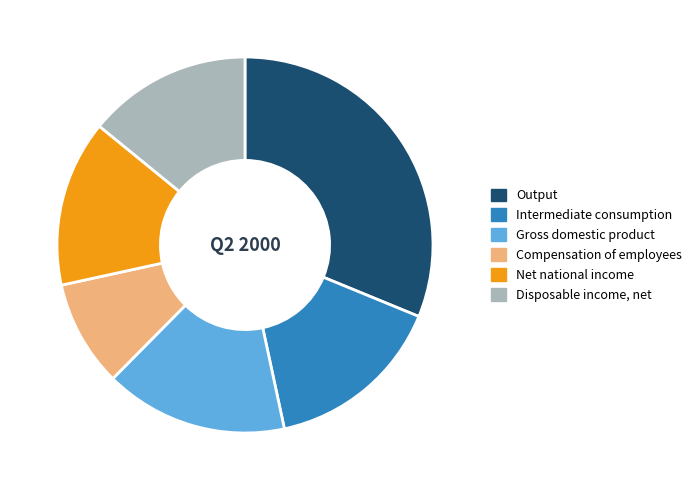

Does Net national income account for over 50% of the chart?

No